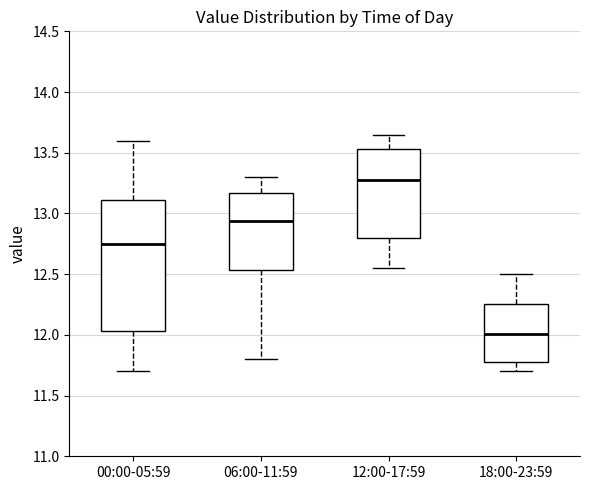

Reading left to right, transcribe this box plot: for each box, give where its median line is, the range the box spans, and where its two whiskers end, as read against the y-axis. The values are not printed on the chart, so give them approximately, as read against the axis.

00:00-05:59: median 12.75, box 12.05 to 13.10, whiskers 11.70 to 13.60
06:00-11:59: median 12.95, box 12.55 to 13.15, whiskers 11.80 to 13.30
12:00-17:59: median 13.30, box 12.80 to 13.55, whiskers 12.55 to 13.65
18:00-23:59: median 12.00, box 11.80 to 12.25, whiskers 11.70 to 12.50